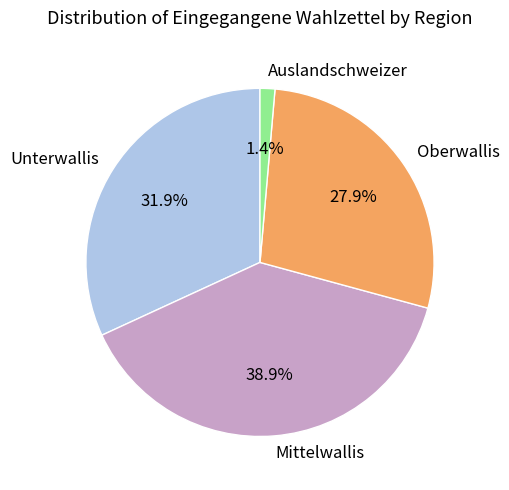

What is the largest slice in the pie chart?

Mittelwallis